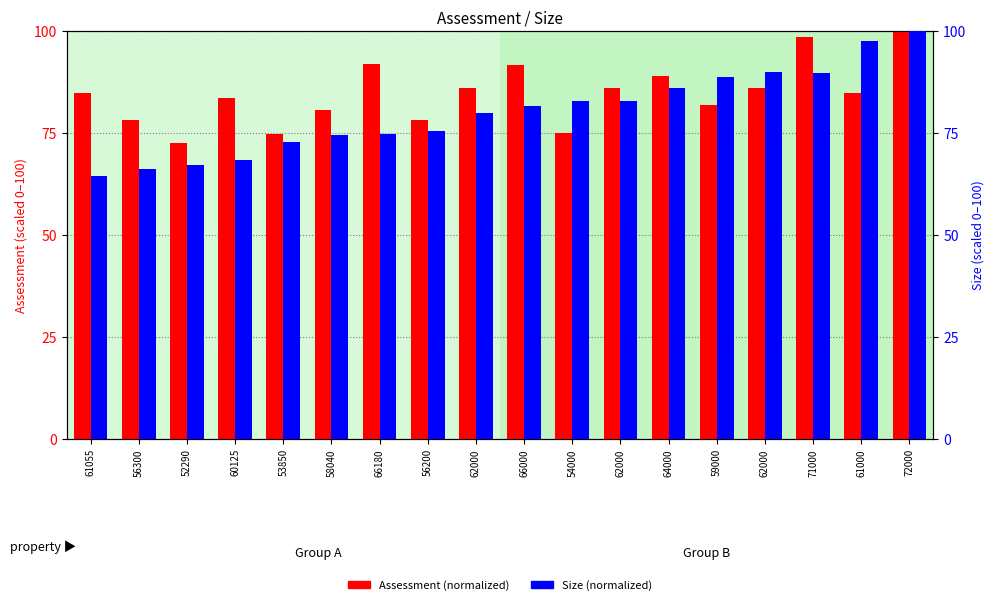

How many values in the Assessment (normalized) series exceed 84?

10